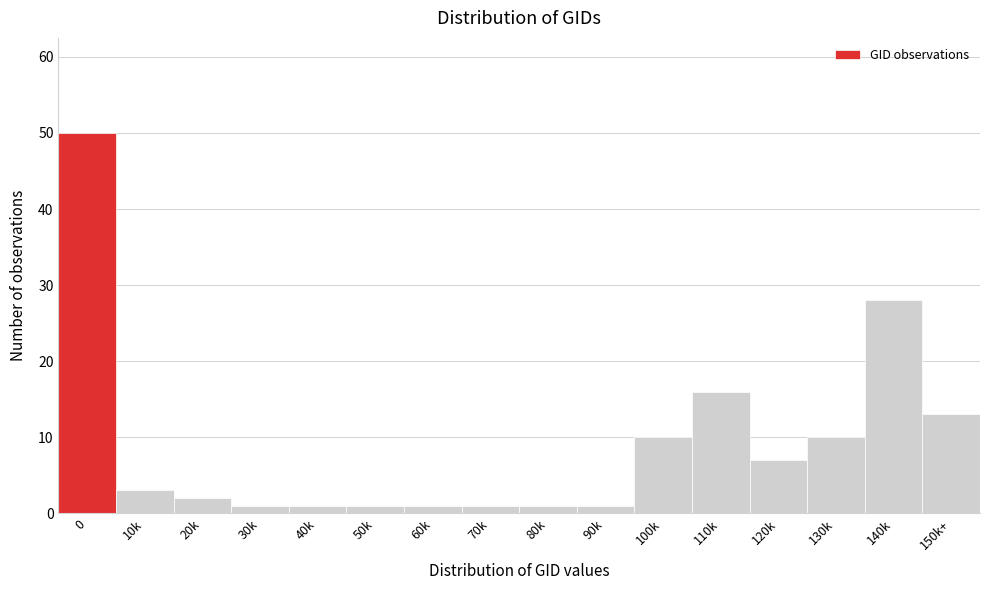

Reading left to right, list all the values displayed in this chart.

50	3	2	1	1	1	1	1	1	1	10	16	7	10	28	13